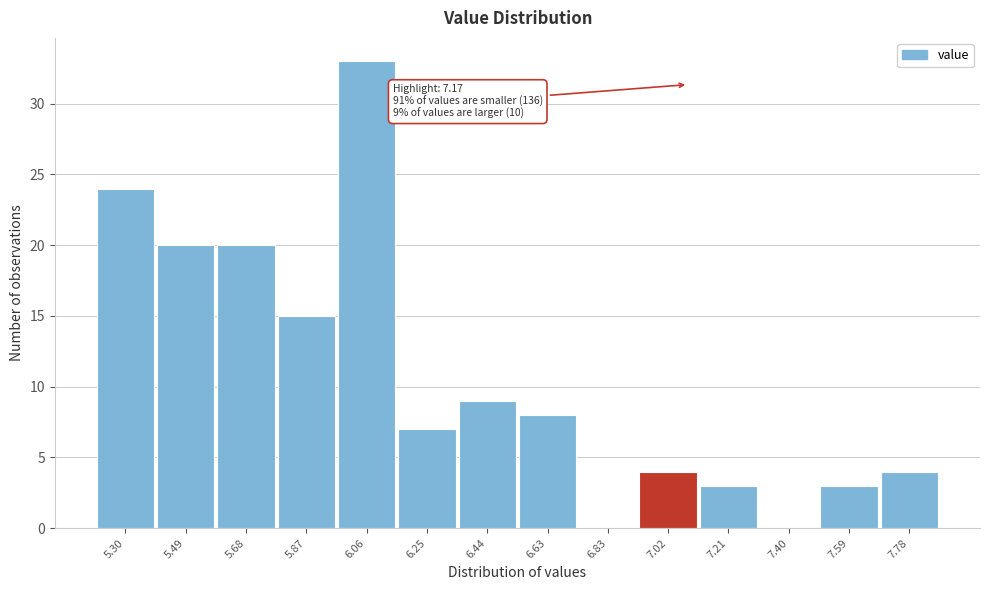

Reading left to right, what are all the values shown in this chart?

5.30=24	5.49=20	5.68=20	5.87=15	6.06=33	6.25=7	6.44=9	6.63=8	6.83=0	7.02=4	7.21=3	7.40=0	7.59=3	7.78=4